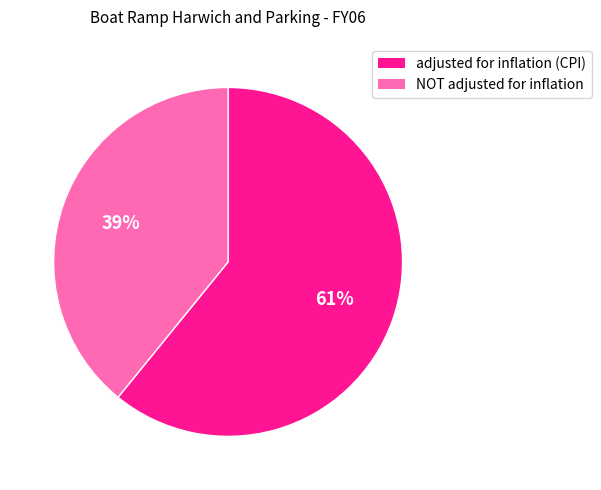

Is the sum of adjusted for inflation (CPI) and NOT adjusted for inflation greater than half?

Yes